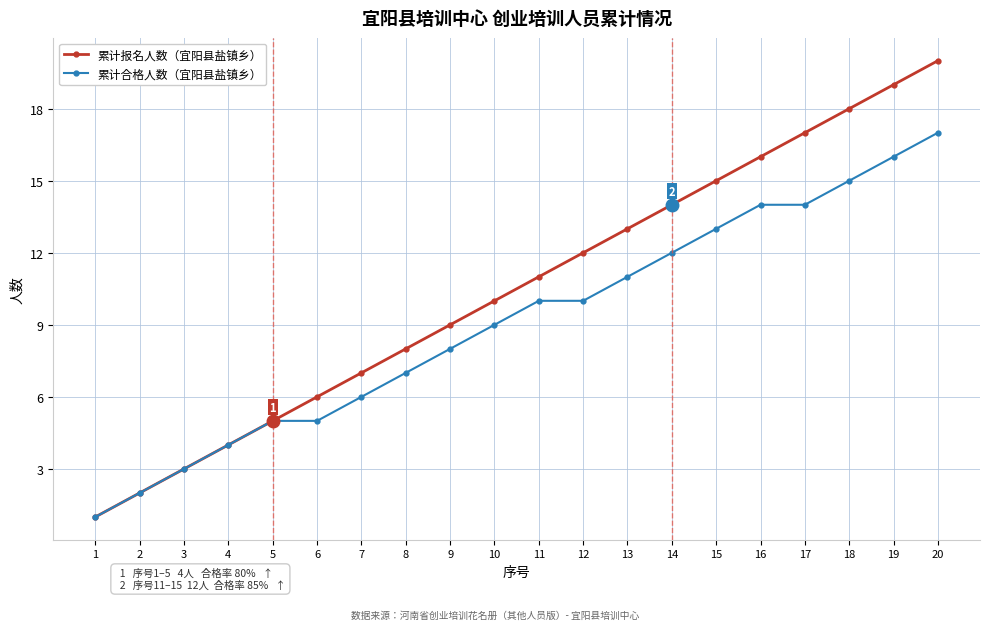

How many lines are shown in the chart?

2